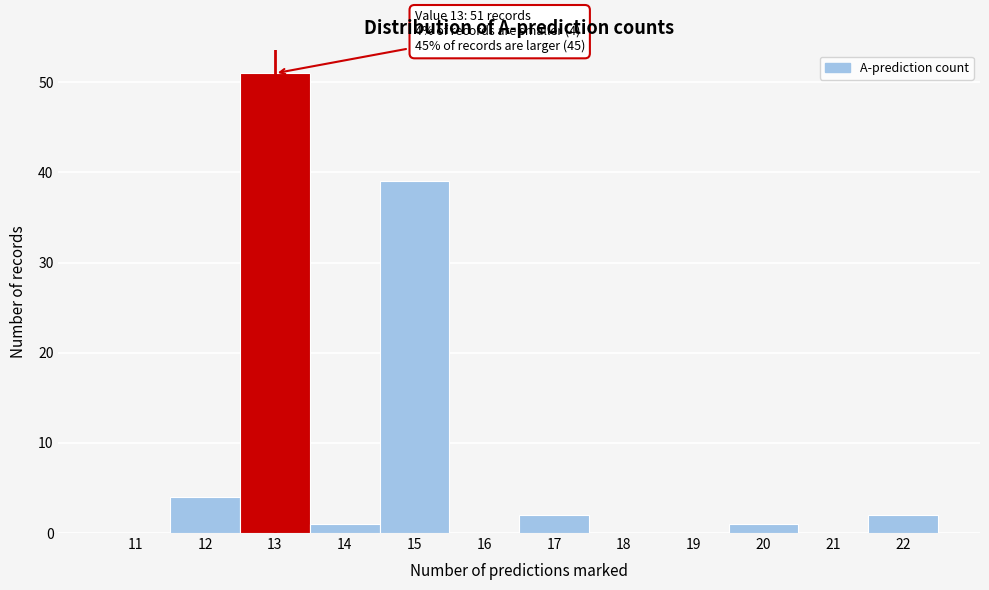

Reading left to right, transcribe all the data shown in this chart.

11=0	12=4	13=51	14=1	15=39	16=0	17=2	18=0	19=0	20=1	21=0	22=2